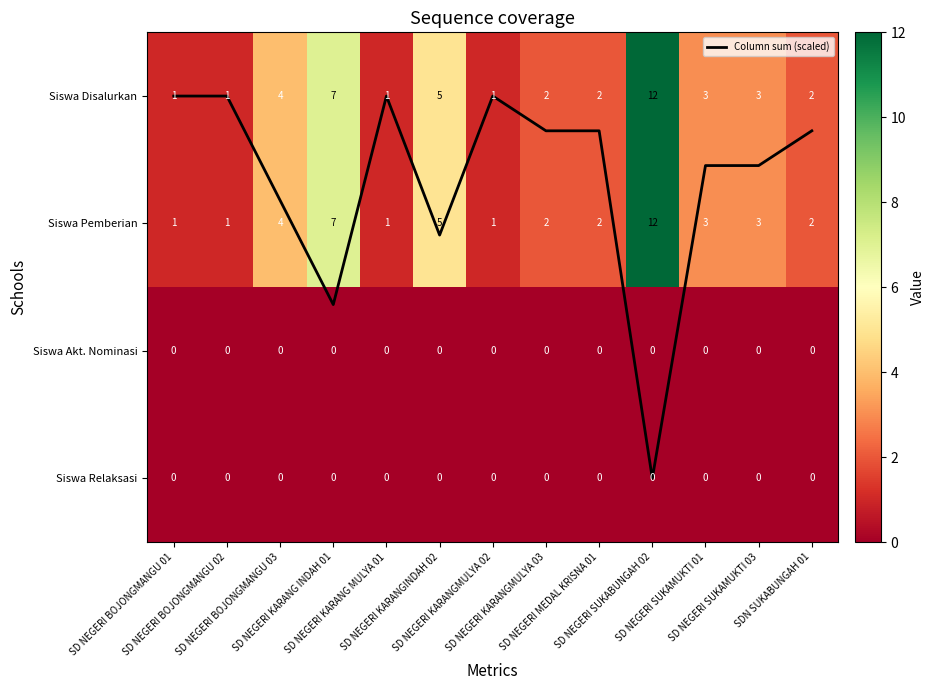

Is it true that Siswa Disalurkan equals 3.0 at SD NEGERI SUKAMUKTI 01?

True